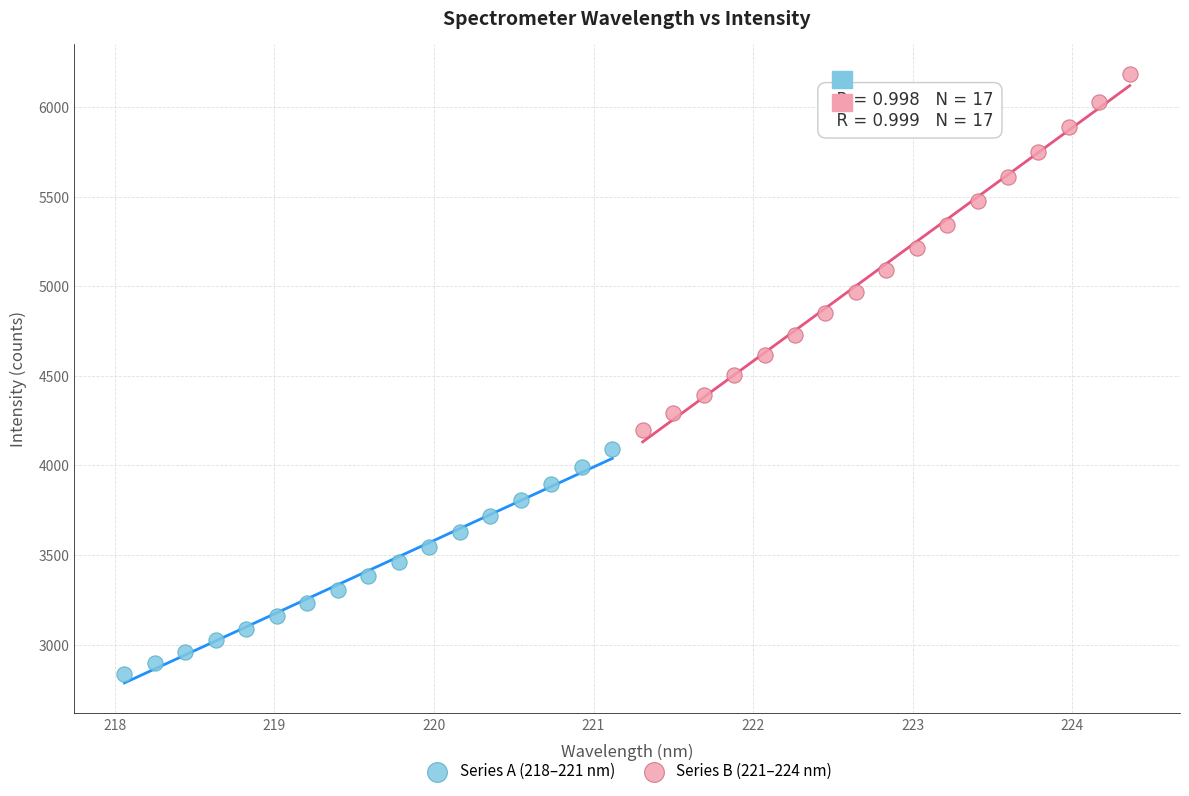

Which series contains the lowest Y value?

Series A (218–221 nm)